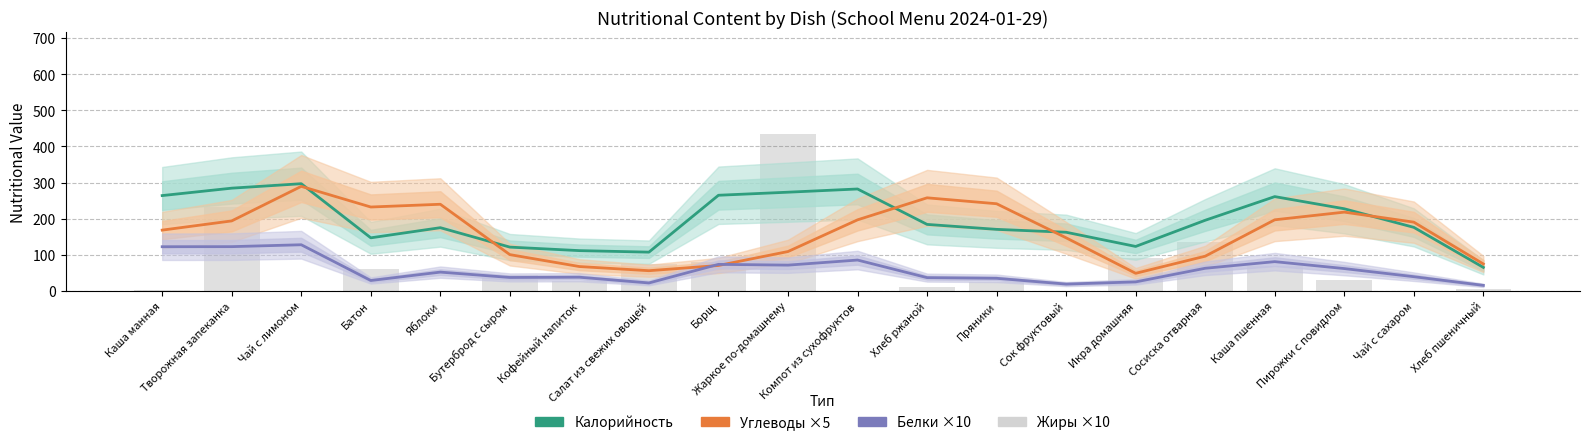

What is the difference between the second highest and second lowest values in the Калорийность series?

177.1